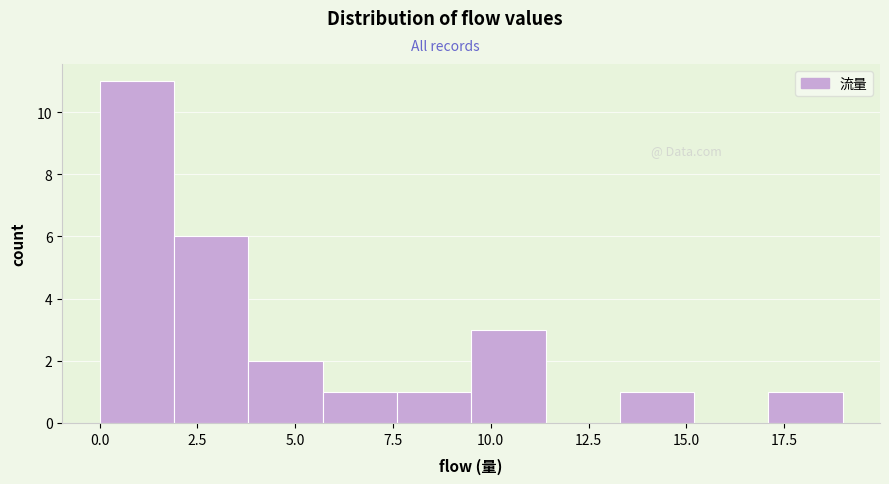

Read against the x-axis, roughly where is the centre of the tallest bar?

1.0